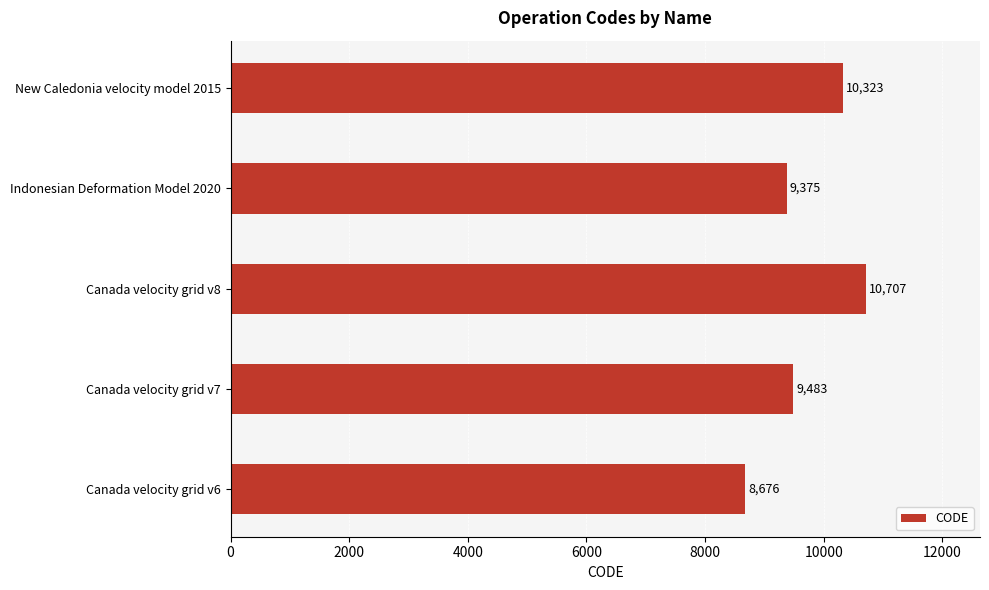

At which category does the chart reach its peak across all series?

Canada velocity grid v8